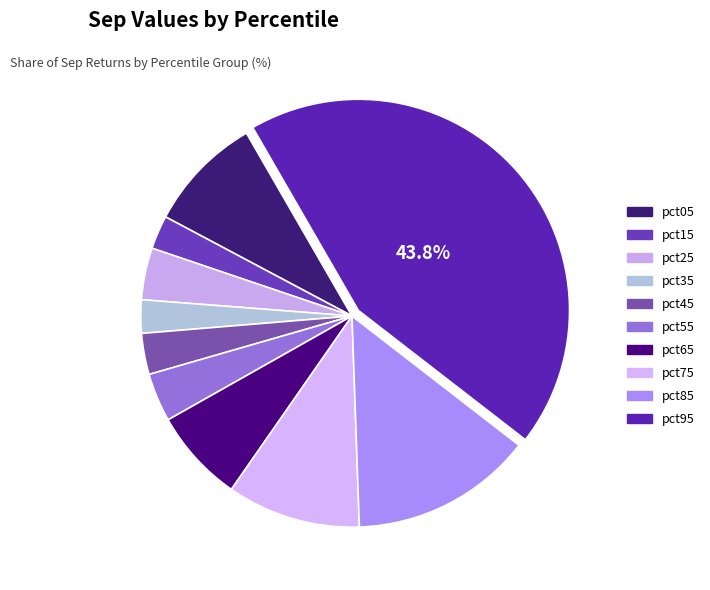

To the nearest percent, what portion does pct45 represent?

3%